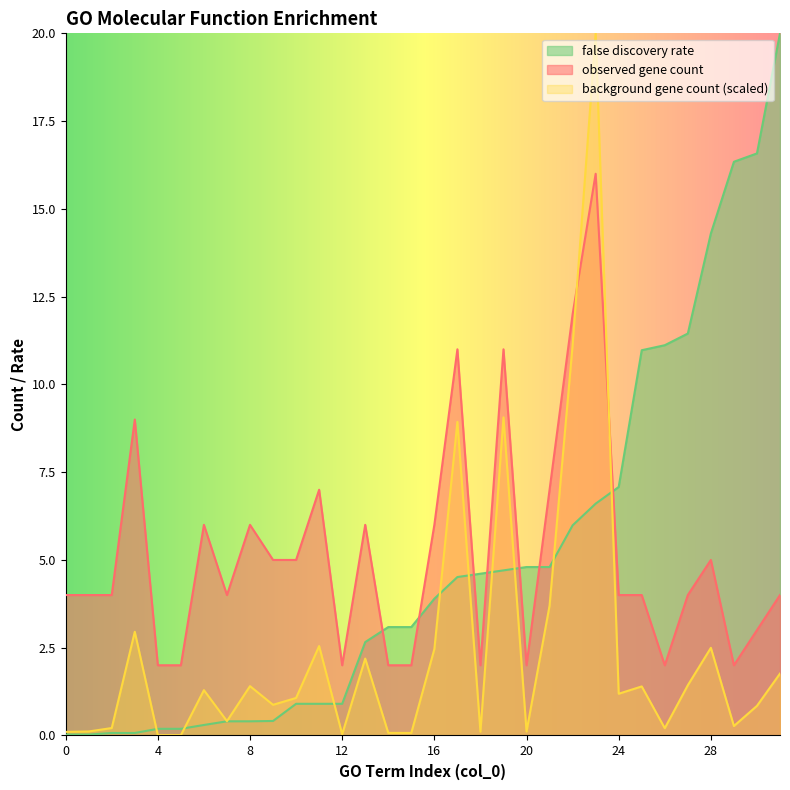

List the labels in order of observed gene count value, largest first.

23, 22, 17, 19, 3, 11, 21, 6, 8, 13, 16, 9, 10, 28, 0, 1, 2, 7, 24, 25, 27, 31, 30, 4, 5, 12, 14, 15, 18, 20, 26, 29